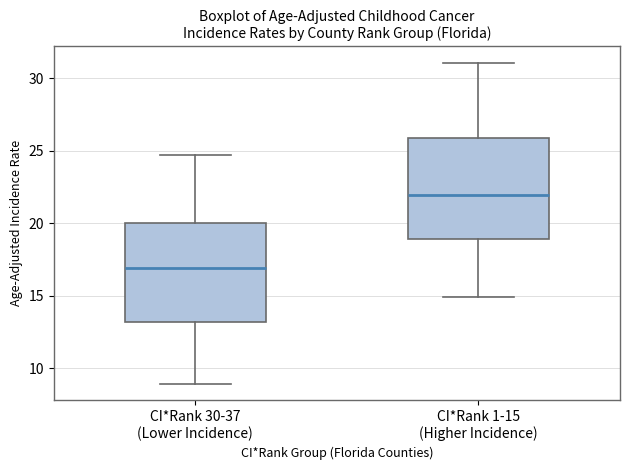

Reading left to right, read every box against the y-axis: the position of its median line, the range the box covers, and the ends of its whiskers. The values are not printed on the chart, so give them approximately, as read against the axis.

CI*Rank 30-37 (Lower Incidence): median 17.0, box 13.0 to 20.0, whiskers 9.0 to 24.5
CI*Rank 1-15 (Higher Incidence): median 22.0, box 19.0 to 26.0, whiskers 15.0 to 31.0